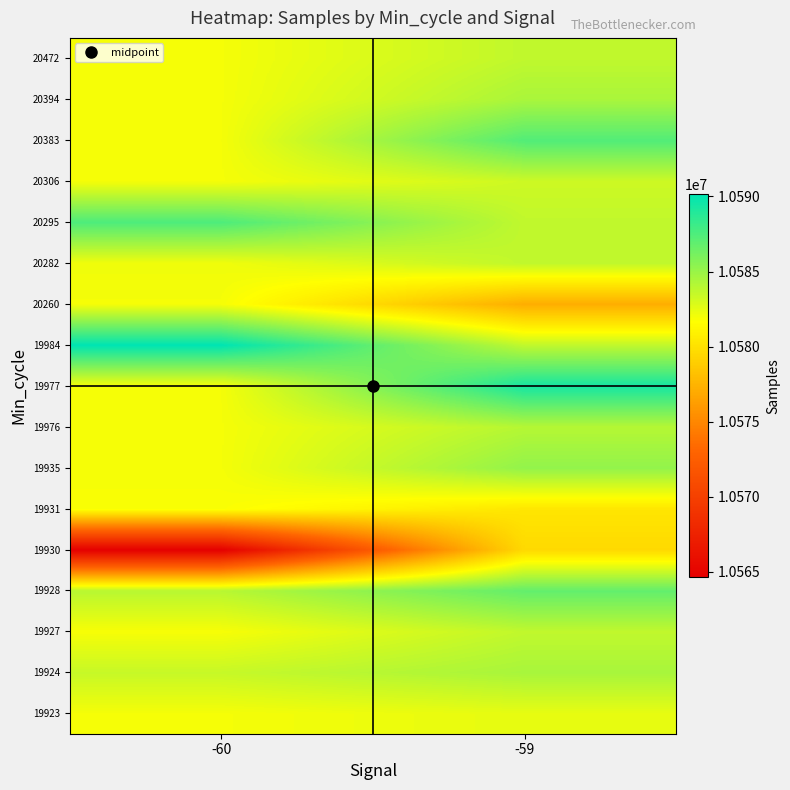

Which has a higher value, -60 or -59?

-59